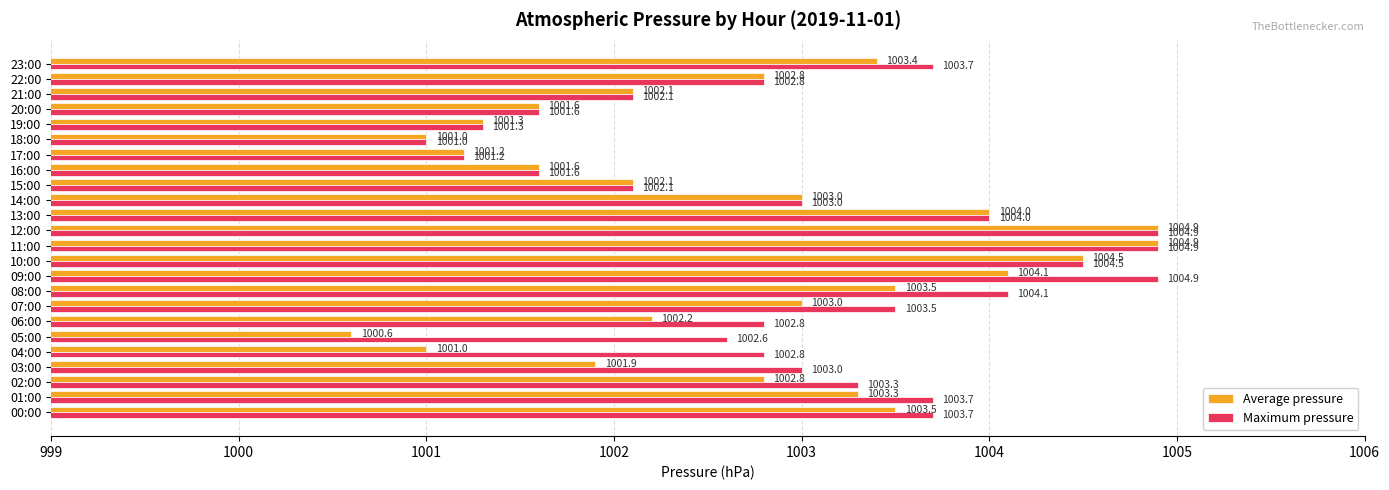

Rank the series at 09:00 from lowest to highest value.

Average pressure, Maximum pressure